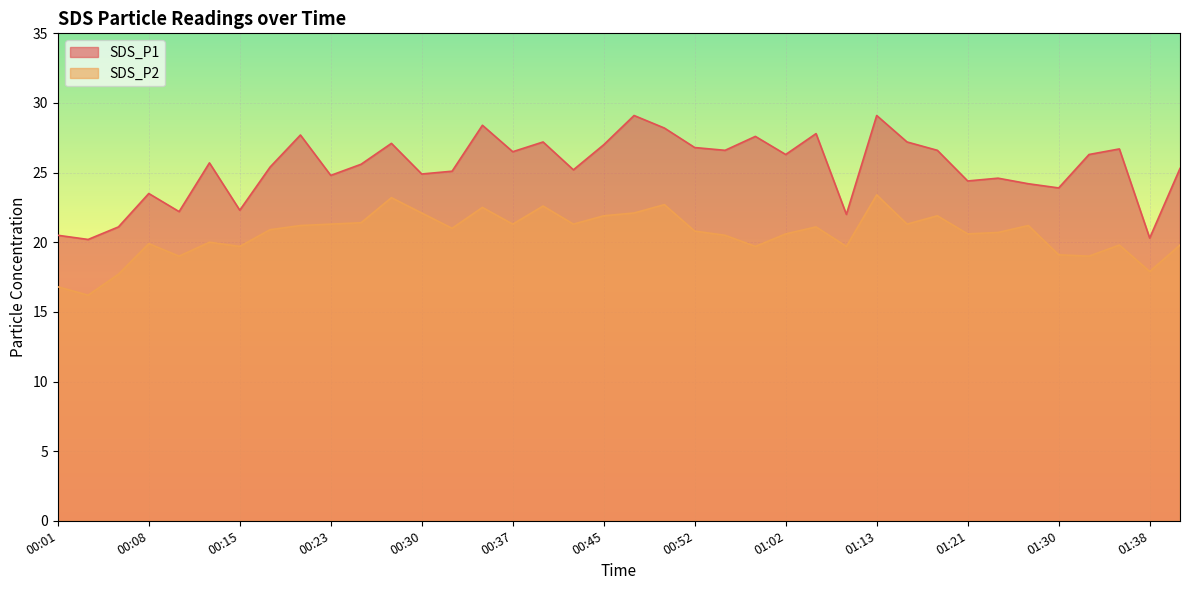

Count the number of categories in the chart.

38